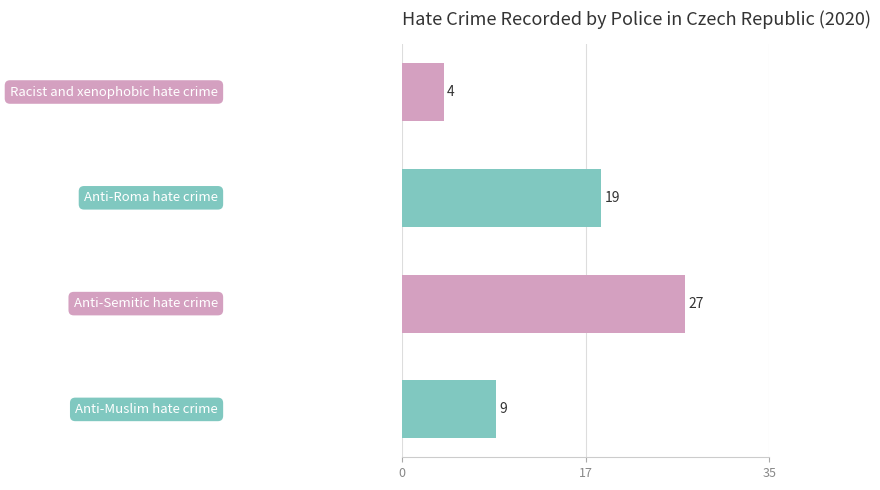

What is the average value?

15